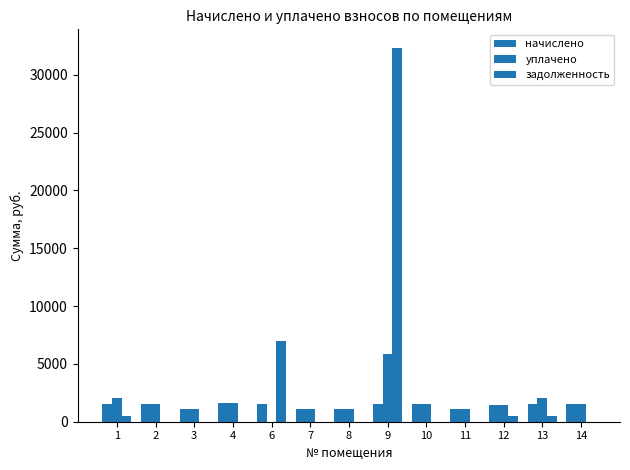

How many groups of bars are there?

13